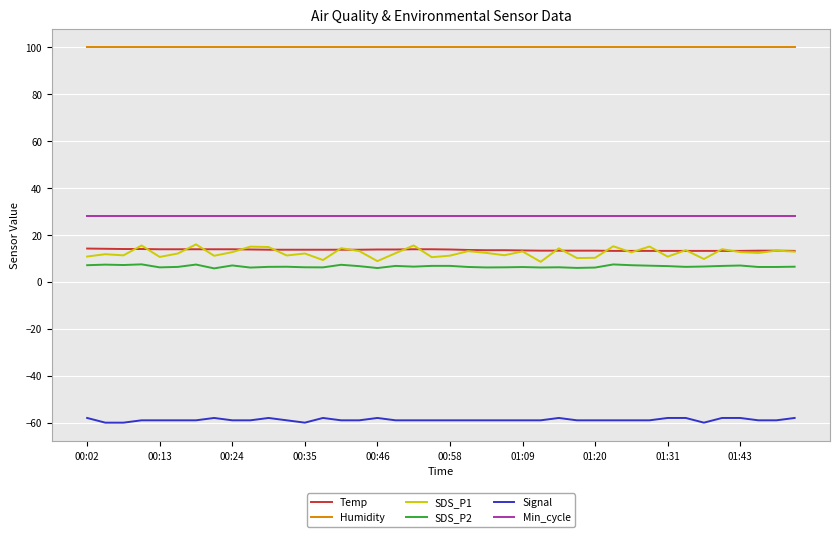

What are all the series names shown in the legend?

Temp, Humidity, SDS_P1, SDS_P2, Signal, Min_cycle